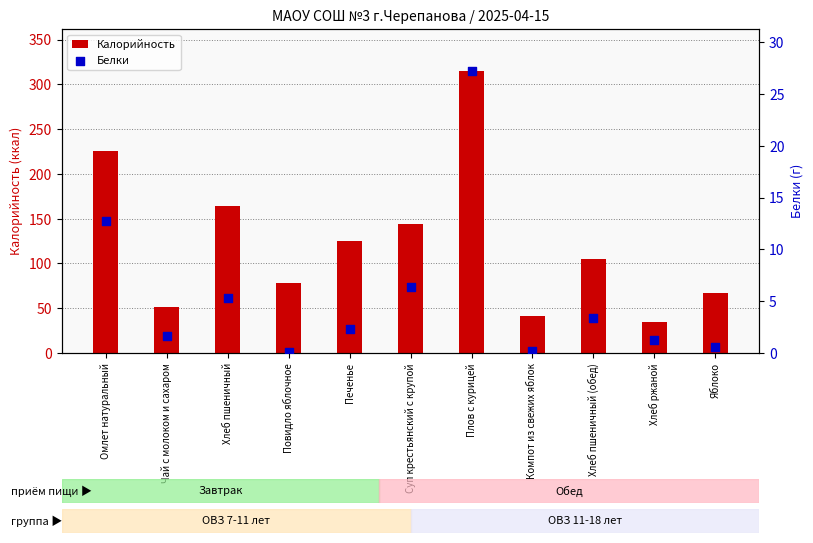

What is the total value across all series at Суп крестьянский с крупой?

150.9